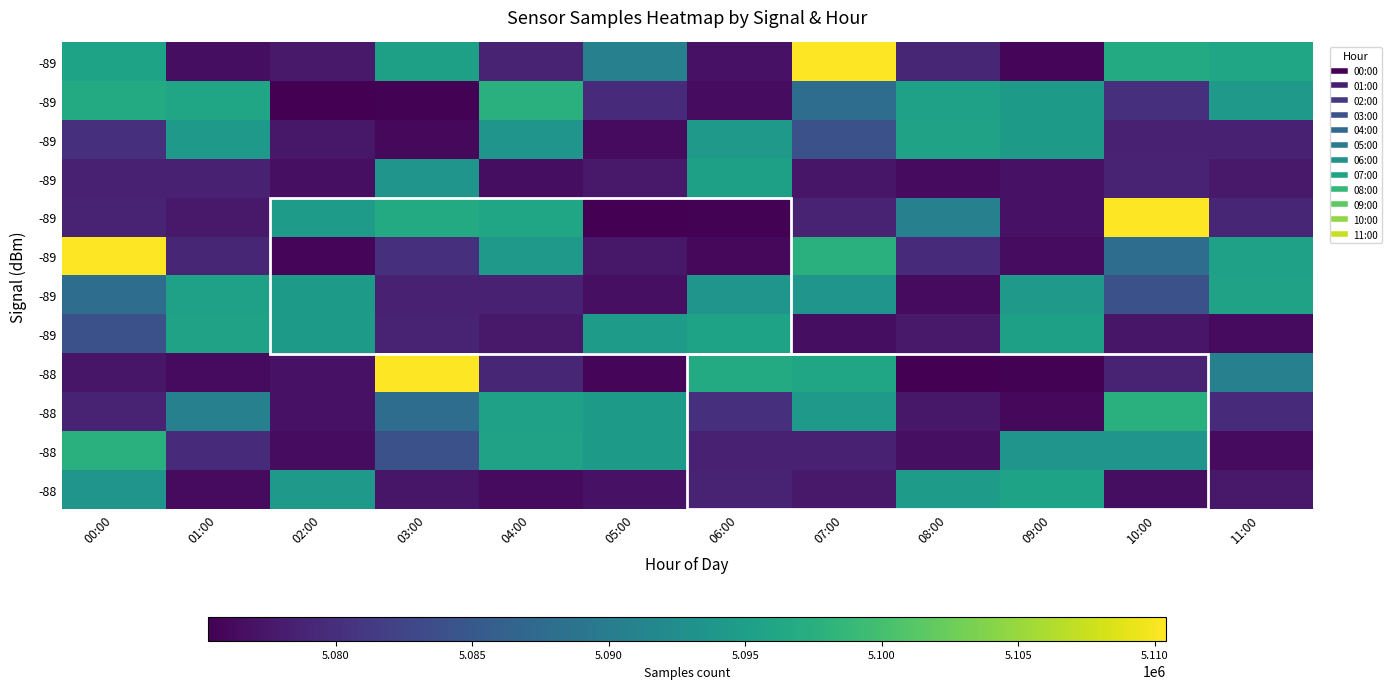

How many data points does each series have?

12